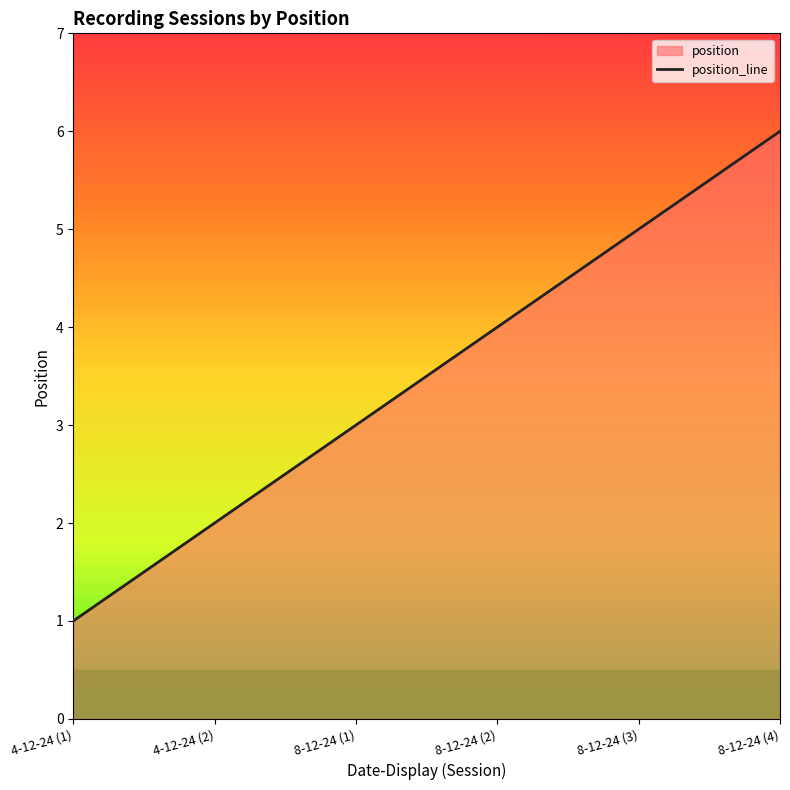

True or false: the data shows 4 at 8-12-24 (2).

True